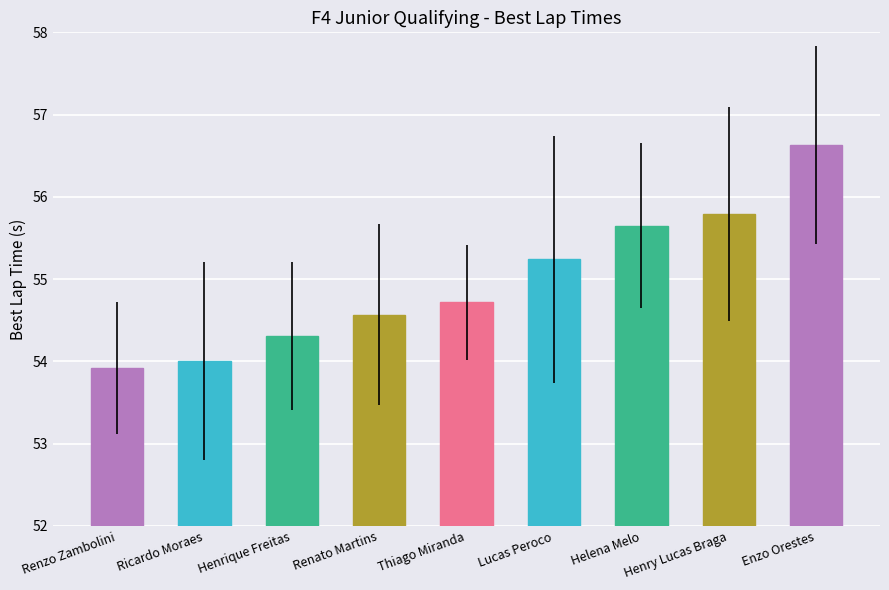

What is the sum of all values?

494.8